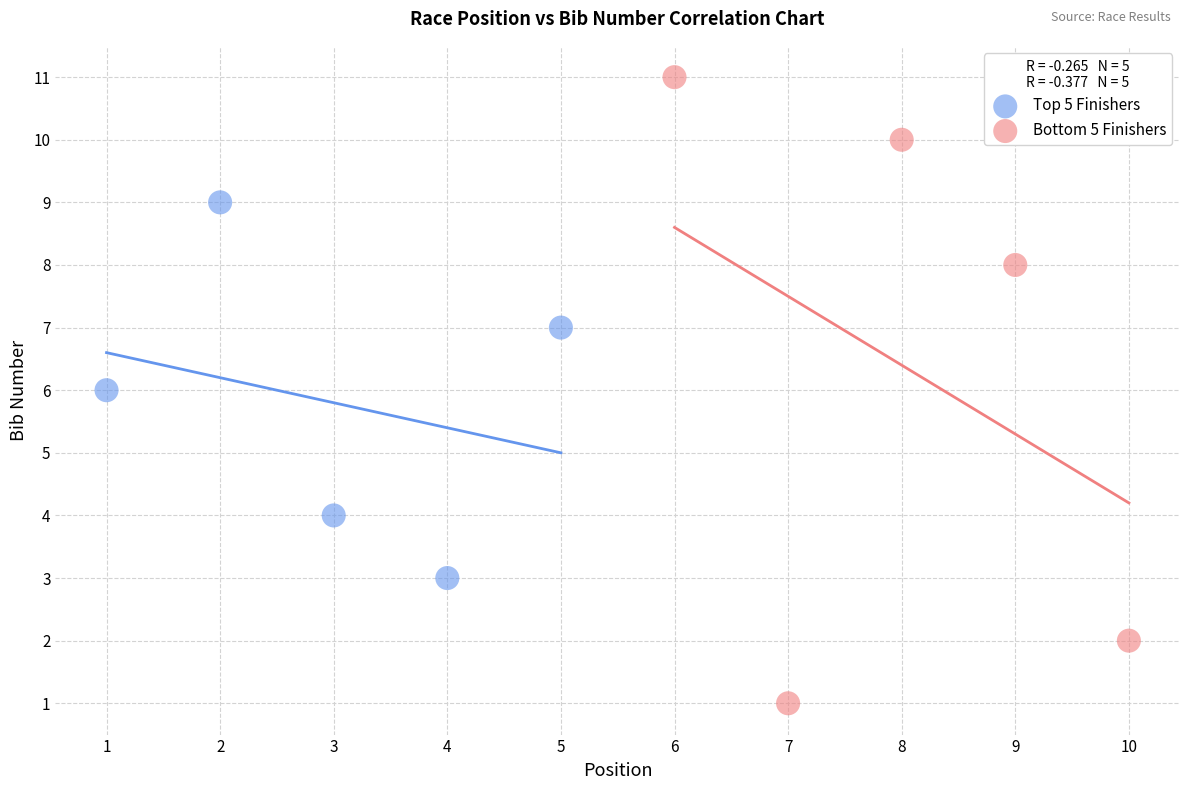

Which series has the largest Y range (max minus min)?

Bottom 5 Finishers